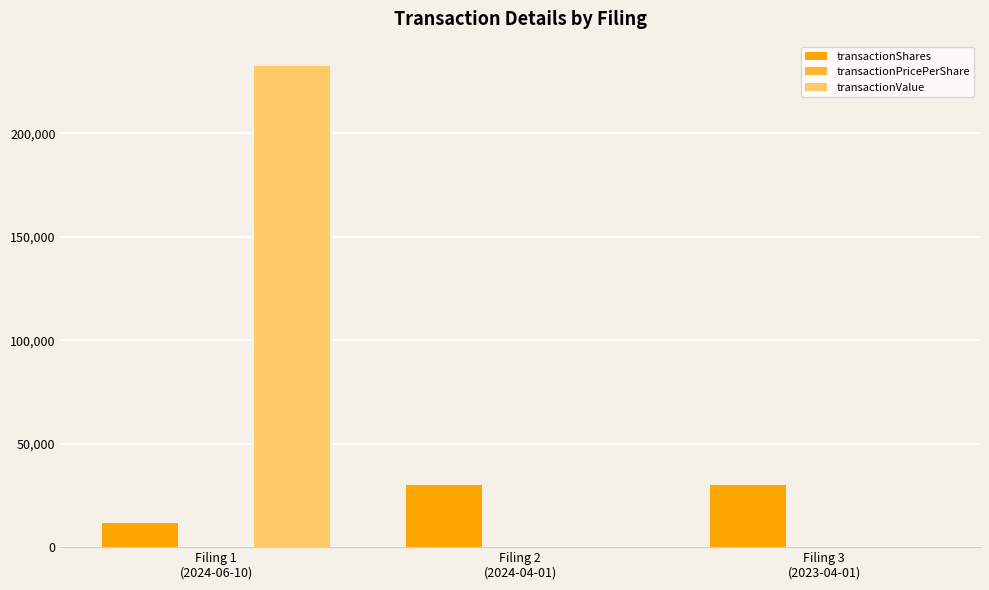

At which category is the sum across all series the highest?

Filing 1
(2024-06-10)